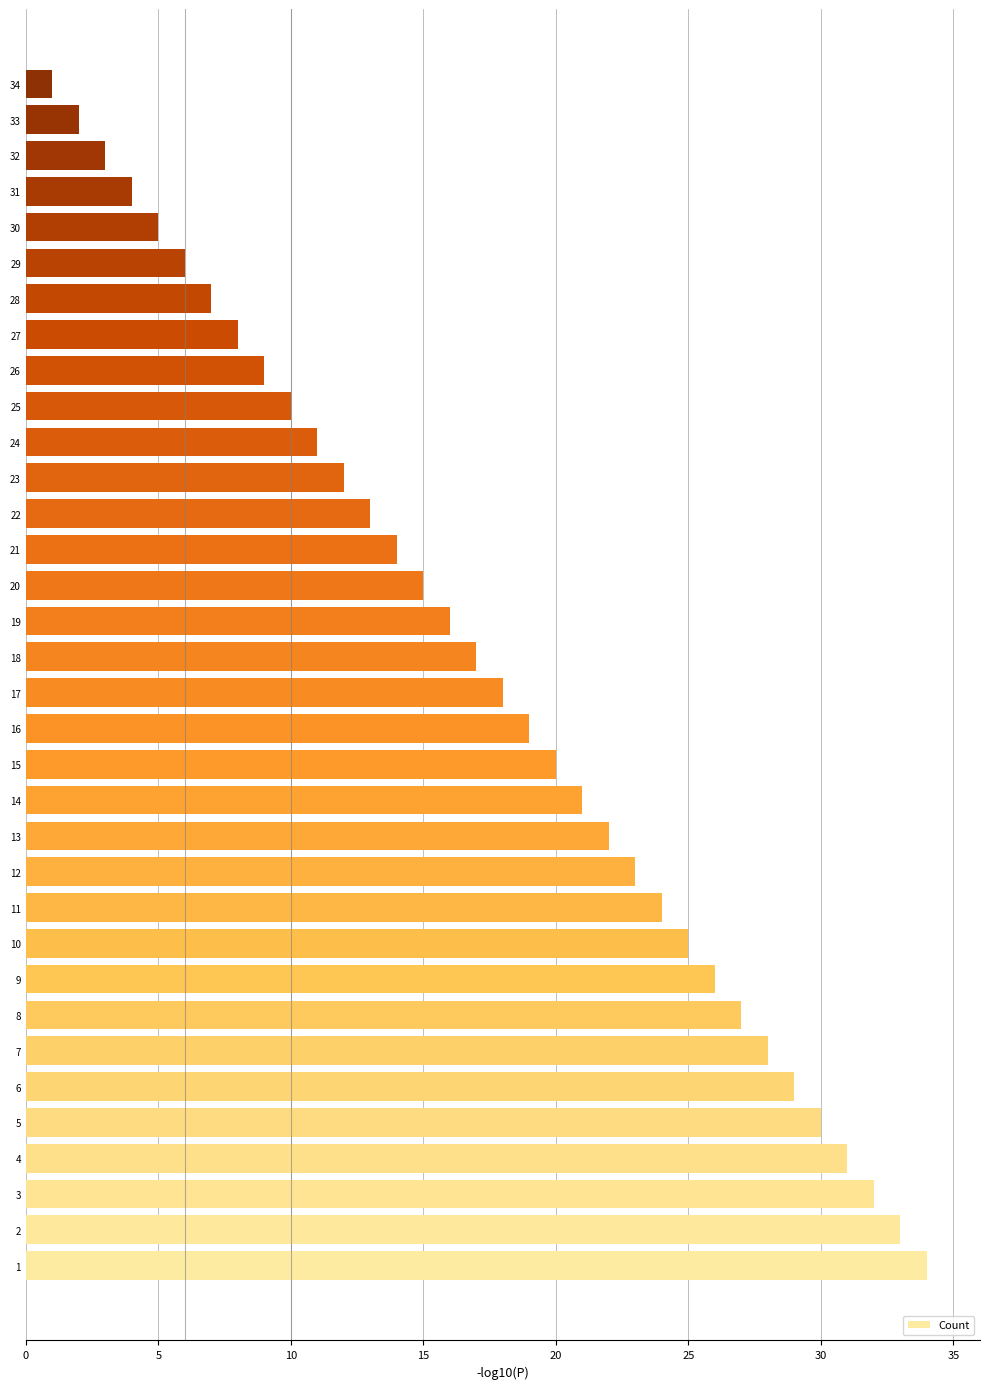

What is the change in value from 13 to 18?

-5